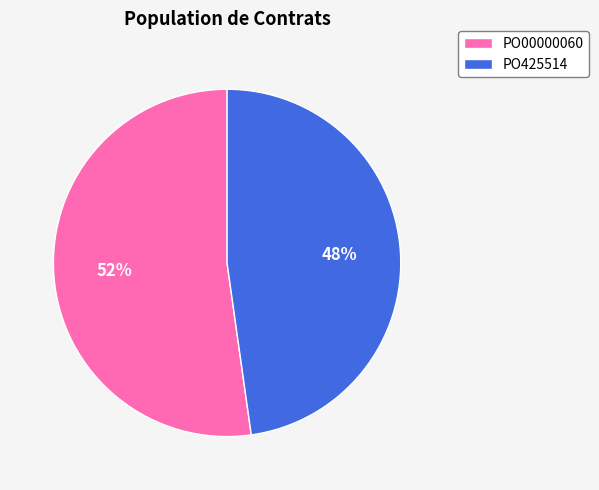

The PO00000060 slice represents 52% of the pie. True or false?

True